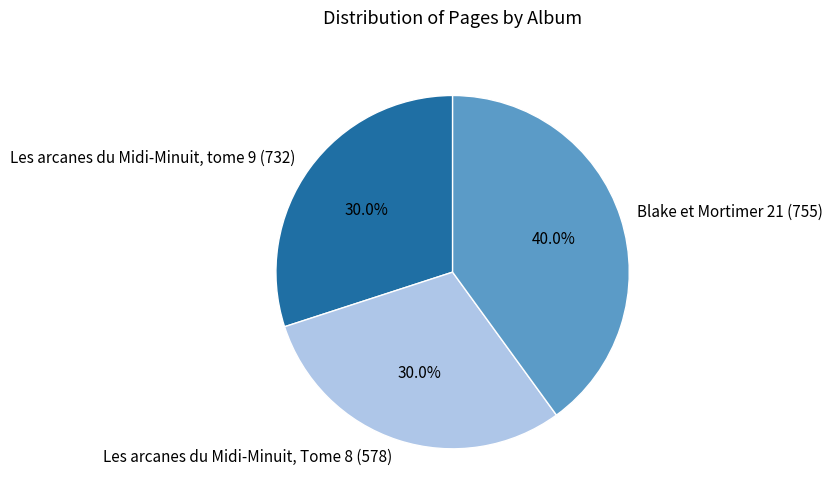

Which slice is the largest?

Blake et Mortimer 21 (755)